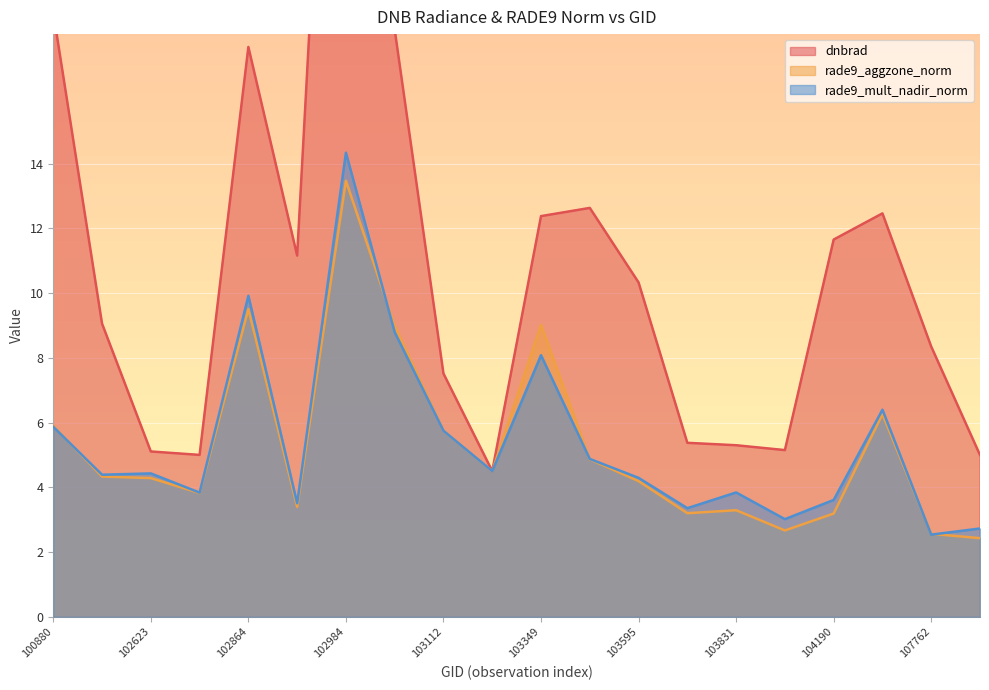

At which label does rade9_mult_nadir_norm first exceed 4?

100880